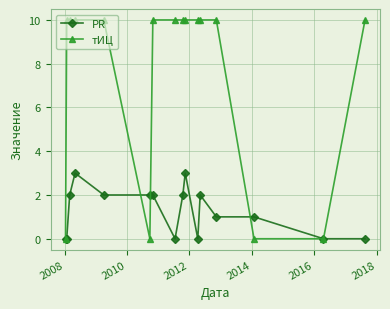

What is the value of the PR point at the 14th from the left?

1